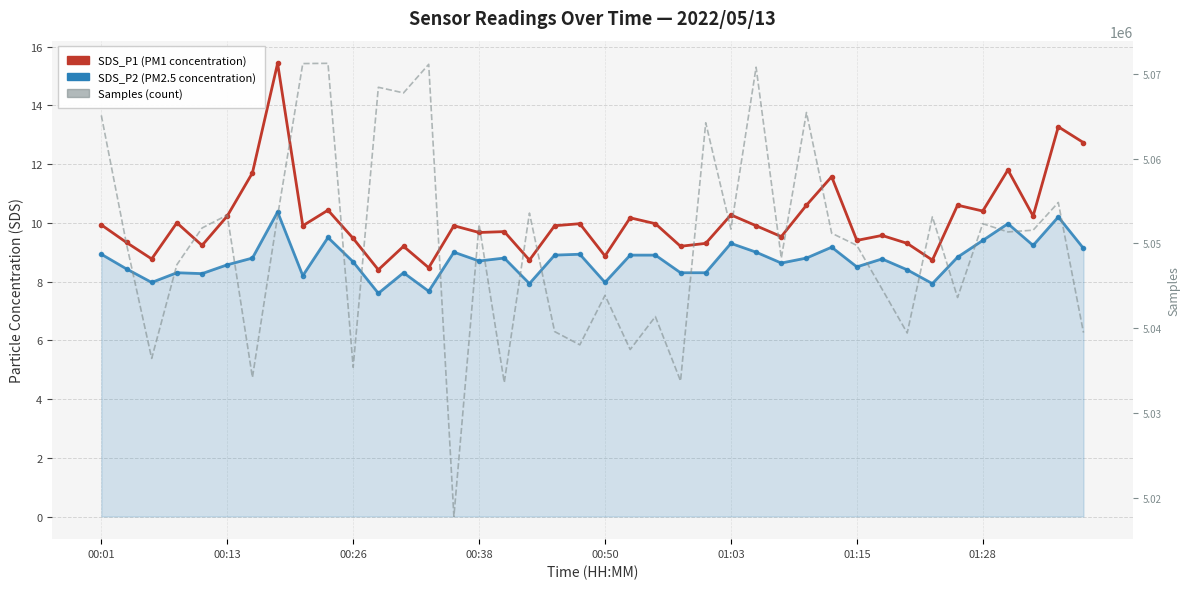

True or false: SDS_P2 (PM2.5) and SDS_P1 (PM1) cross at least once.

False